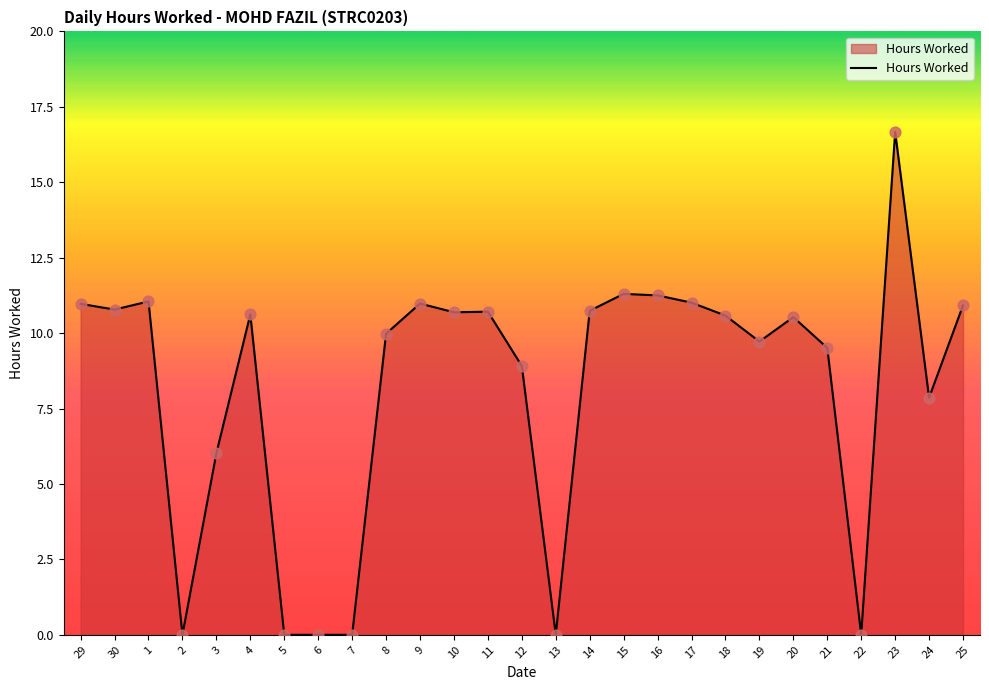

Between 17 and 7, which is larger?

17